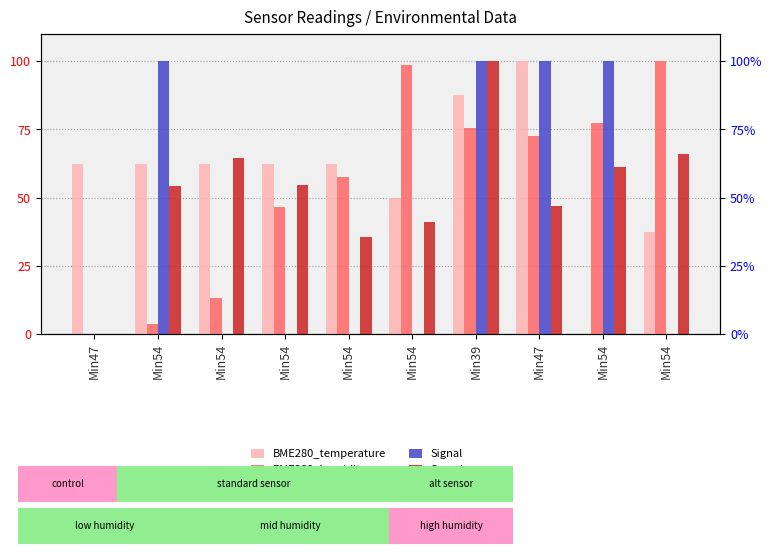

What are all the series names shown in the legend?

BME280_temperature, BME280_humidity, Signal, Samples_norm